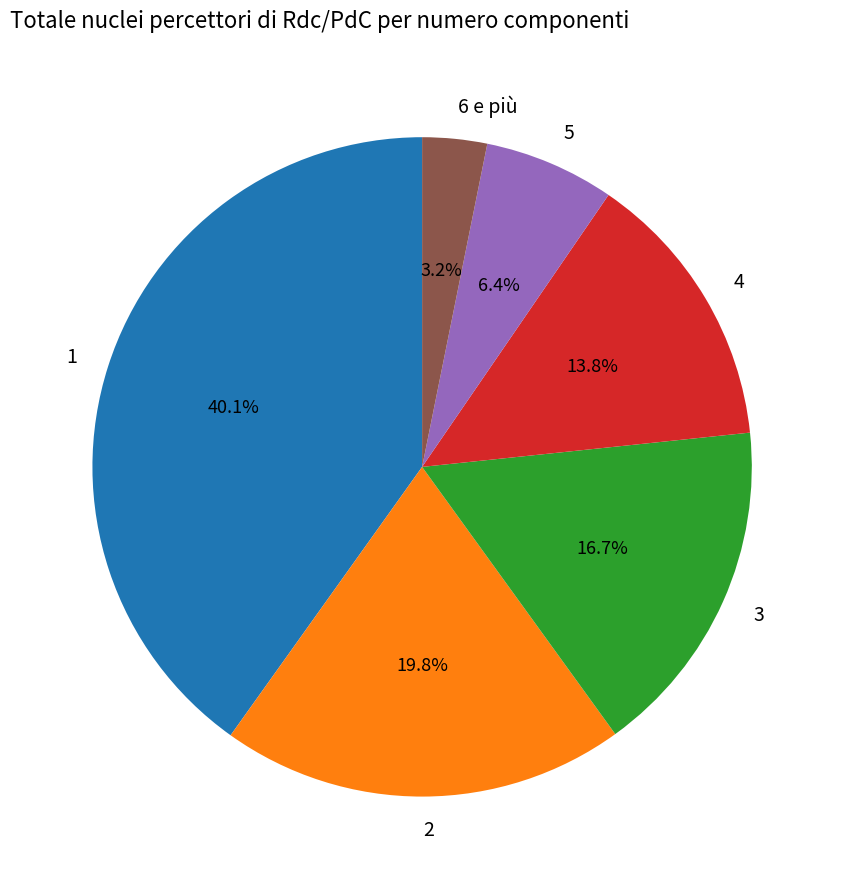

What portion of the pie excludes 5?

93.6%